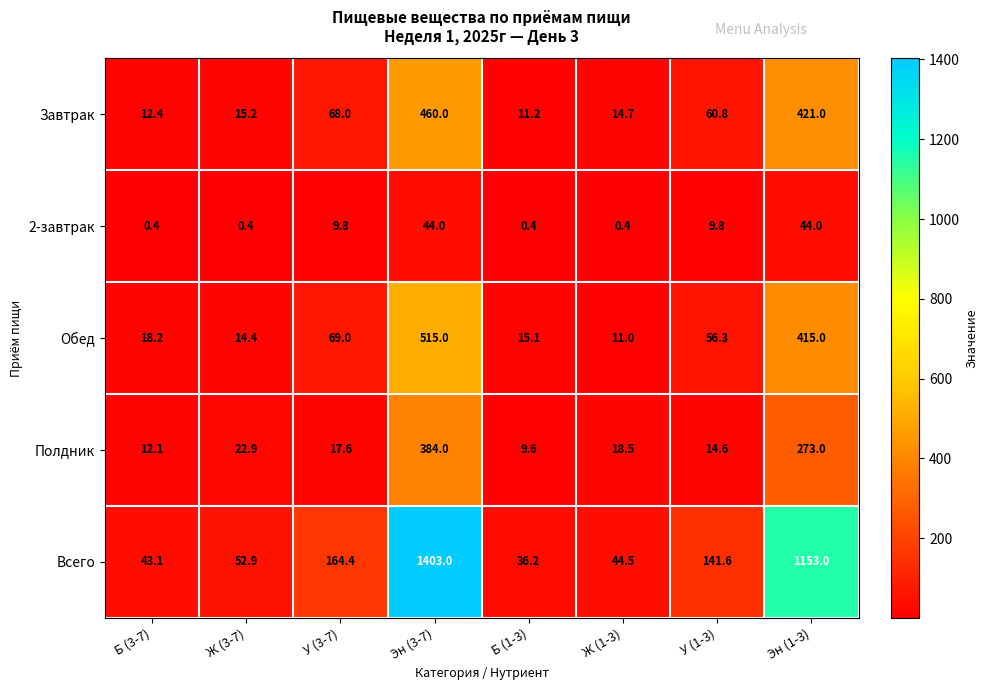

True or false: Обед has a value of 17.7 at Ж (1-3).

False